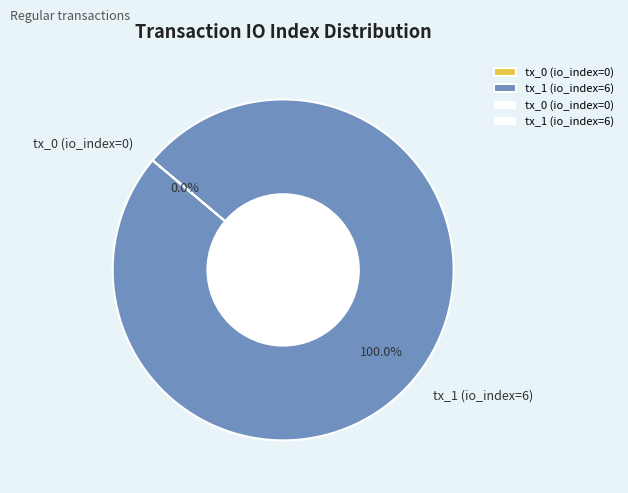

To the nearest percent, what is the difference between the largest and smallest slice percentages?

100%